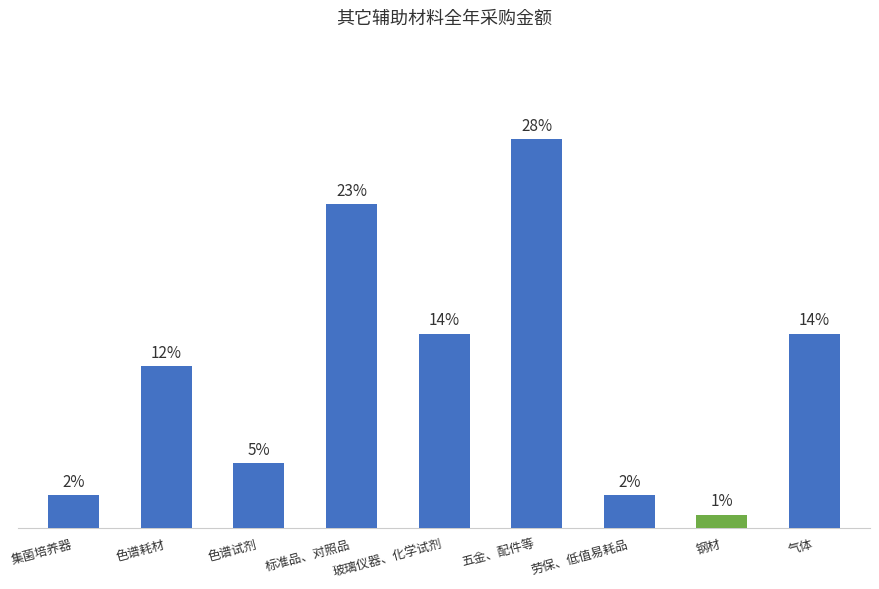

Are the bars horizontal?

No